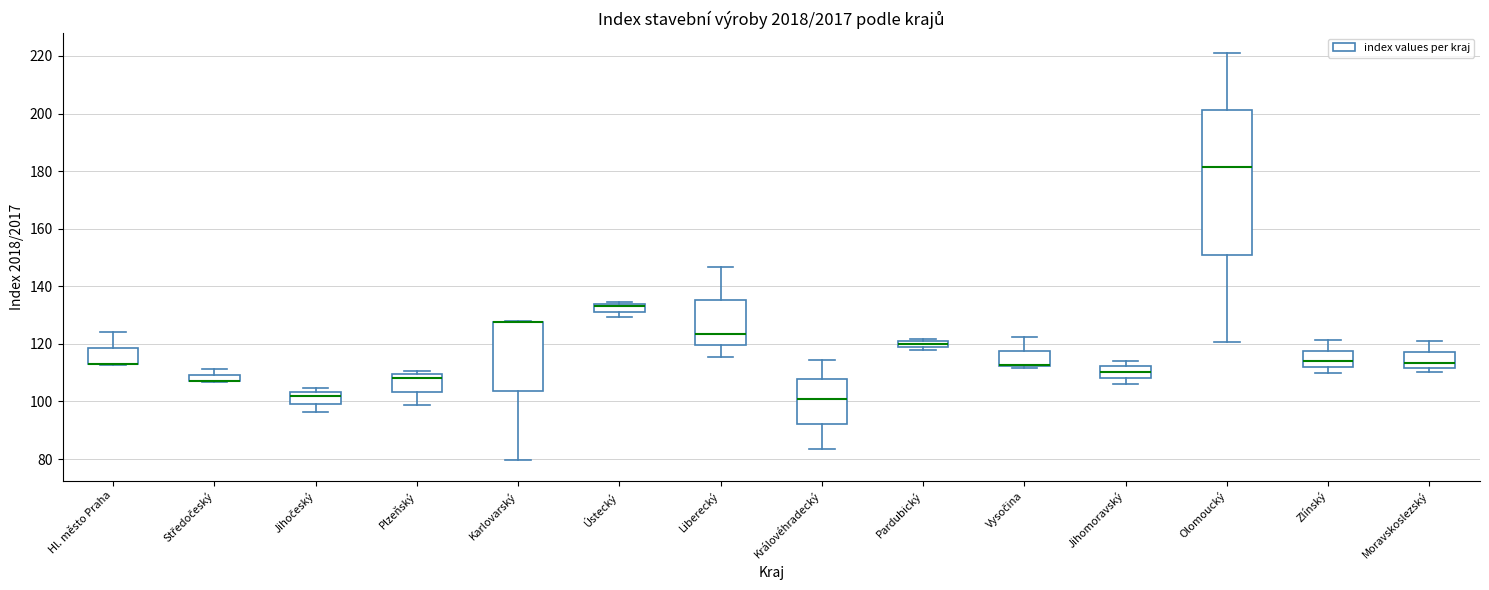

Where is the upper edge of the box for Ústecký on the y-axis? The values are not printed on the chart, so give them approximately, as read against the axis.

134